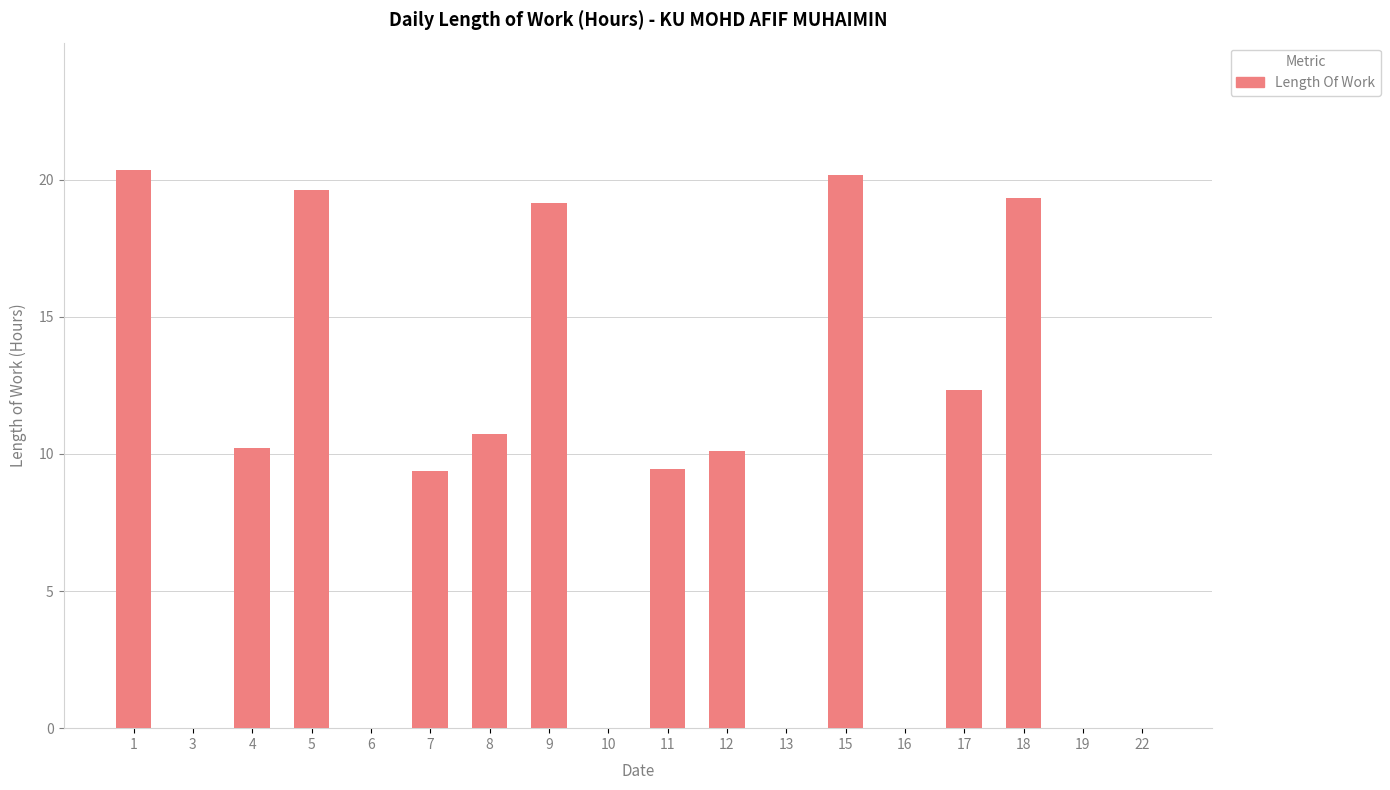

What is the sum of all values?

160.9